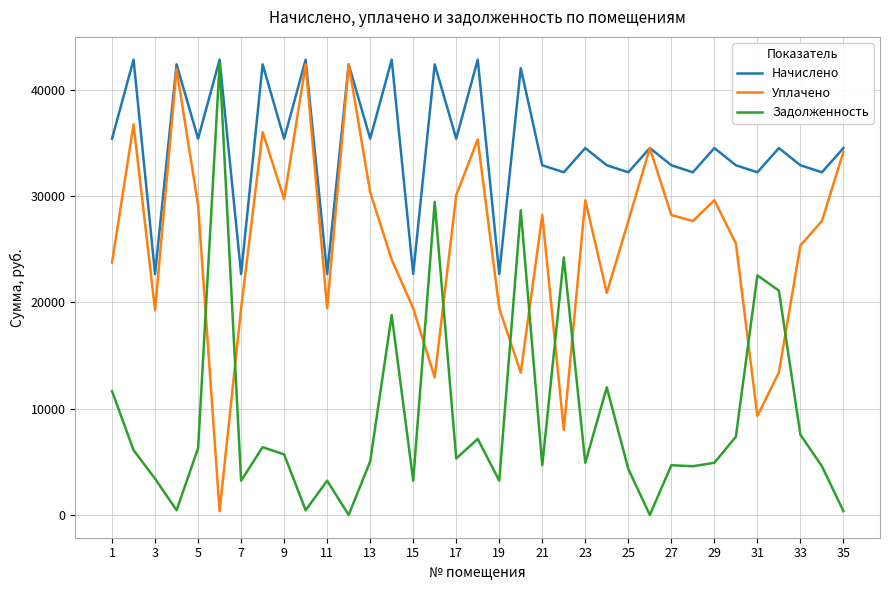

Rank the series by their average value, from highest to lowest.

Начислено, Уплачено, Задолженность